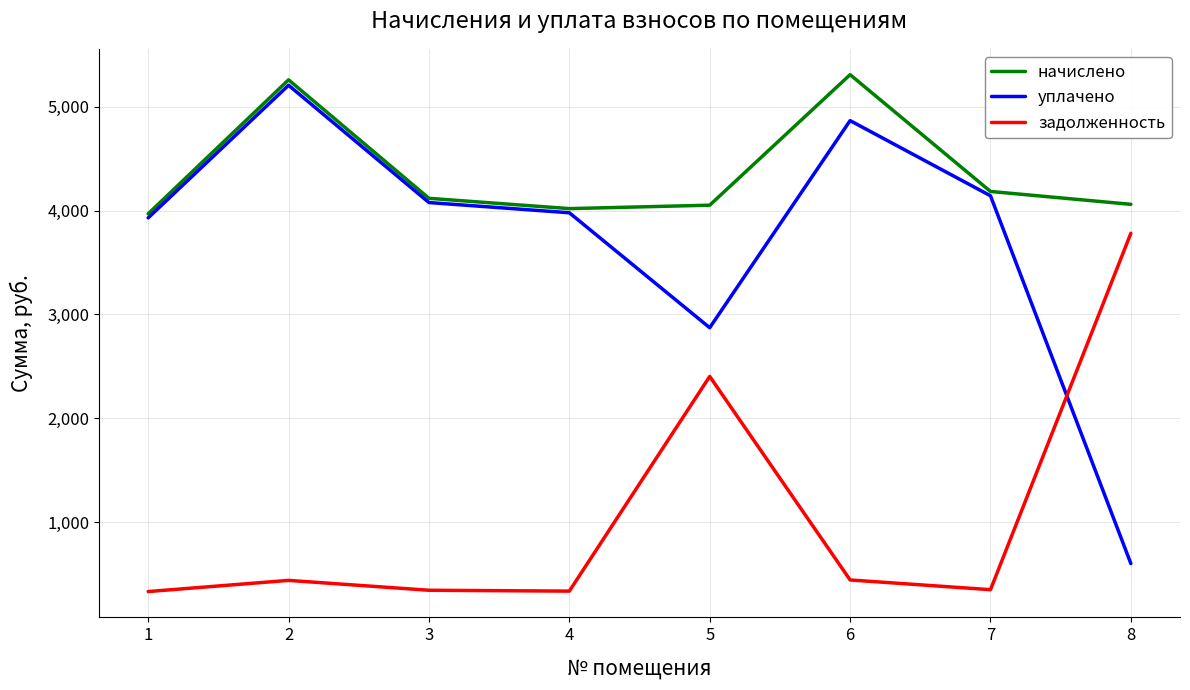

Rank the series at 2 from lowest to highest value.

задолженность, уплачено, начислено